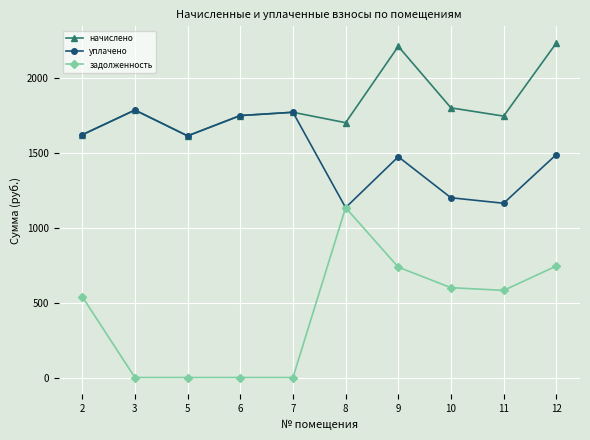

Which series has the widest spread of values?

задолженность